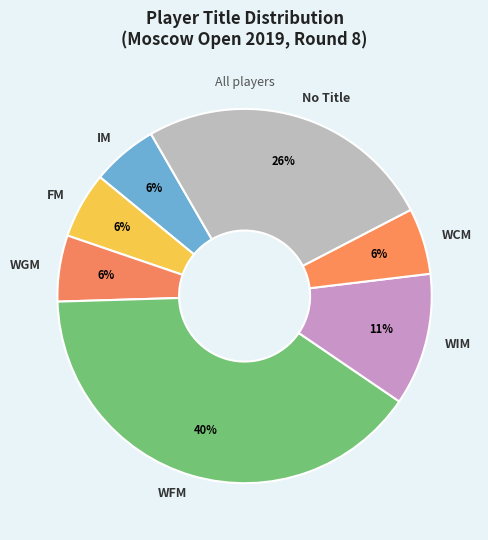

Approximately how many times larger is the value at IM compared to WCM?

1.0